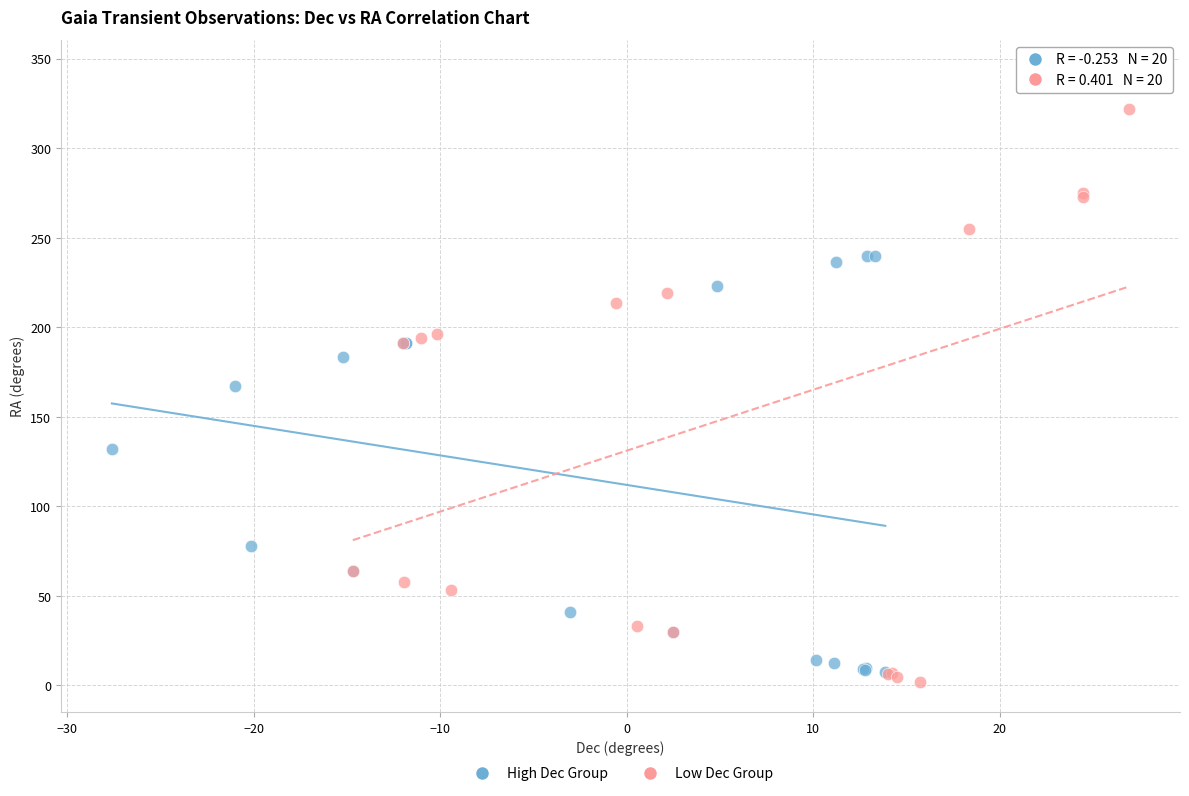

Which series contains the lowest Y value?

Low Dec Group